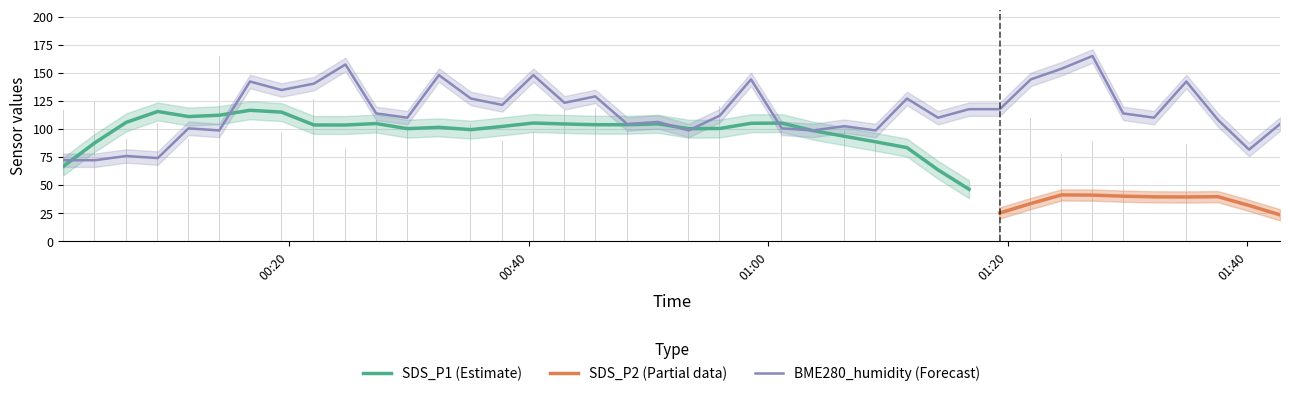

The value of BME280_humidity at 2023/12/06 00:50:48 is 183.4. True or false?

False